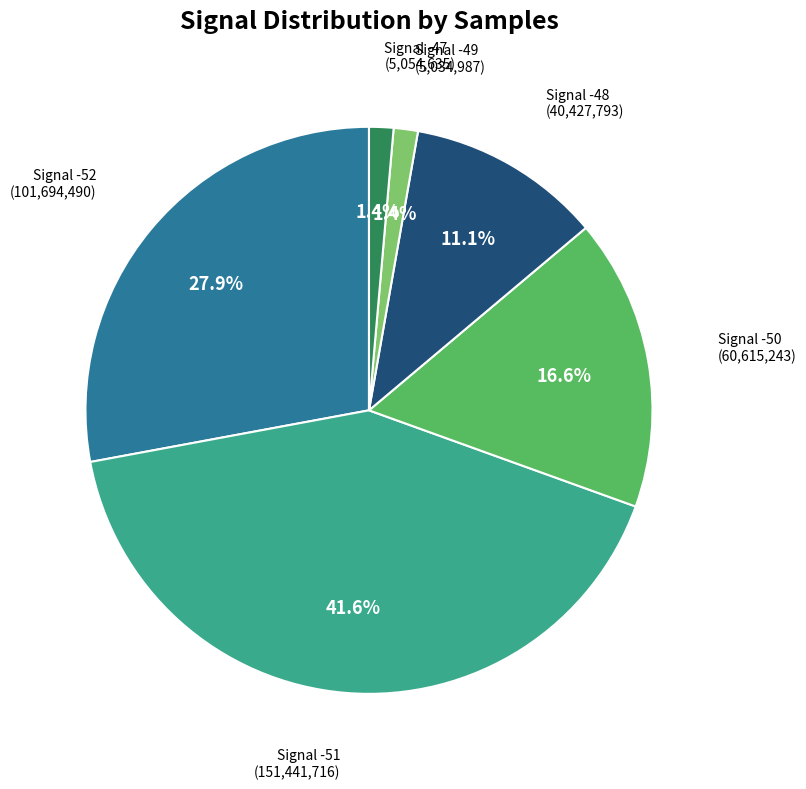

How many segments does this pie chart have?

6